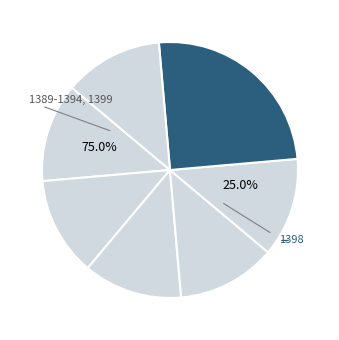

The 1389 slice represents 18% of the pie. True or false?

False